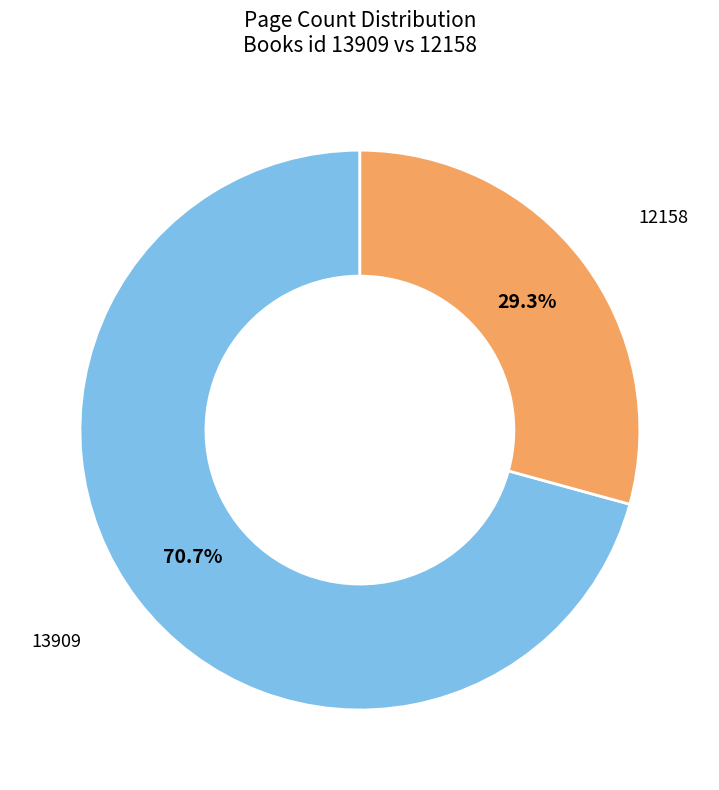

Does any single category account for the majority?

Yes